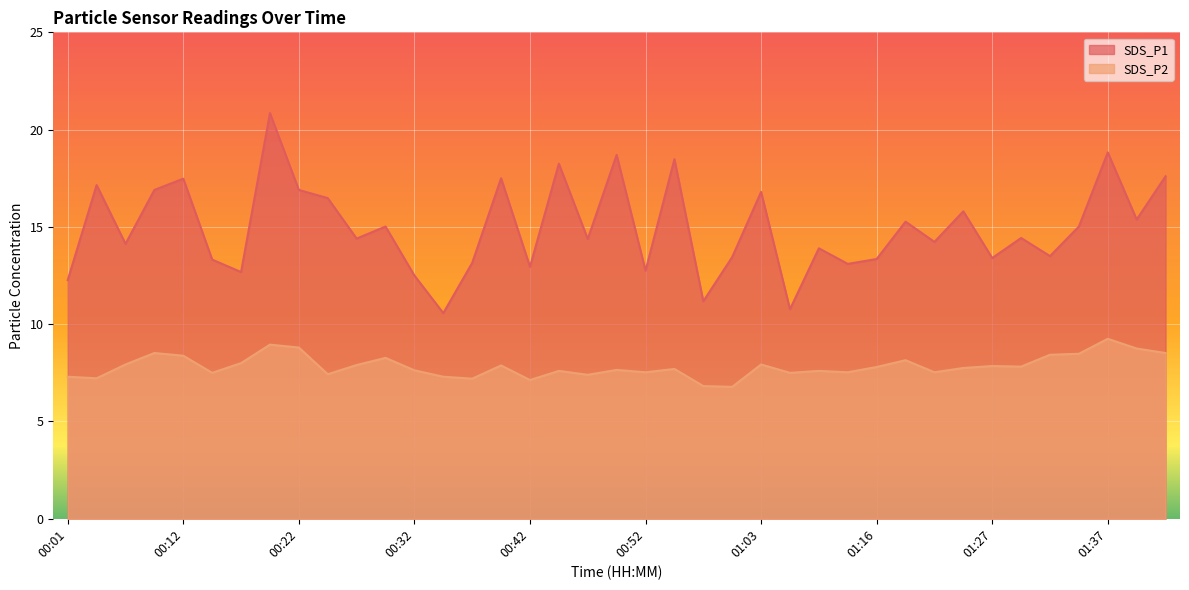

How many data points in SDS_P2 are above 7?

37